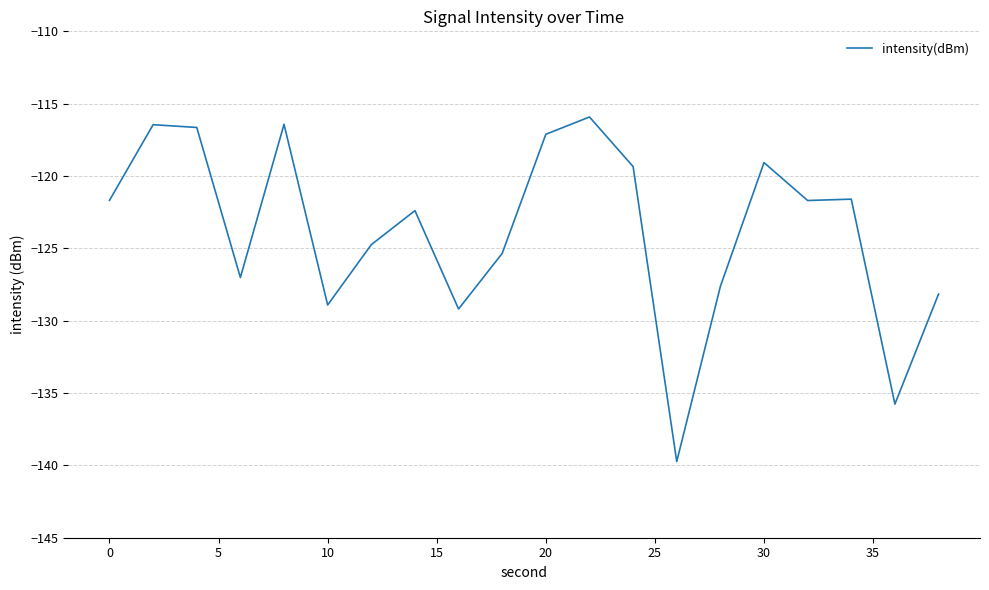

What is the maximum value shown in the chart?

-115.9